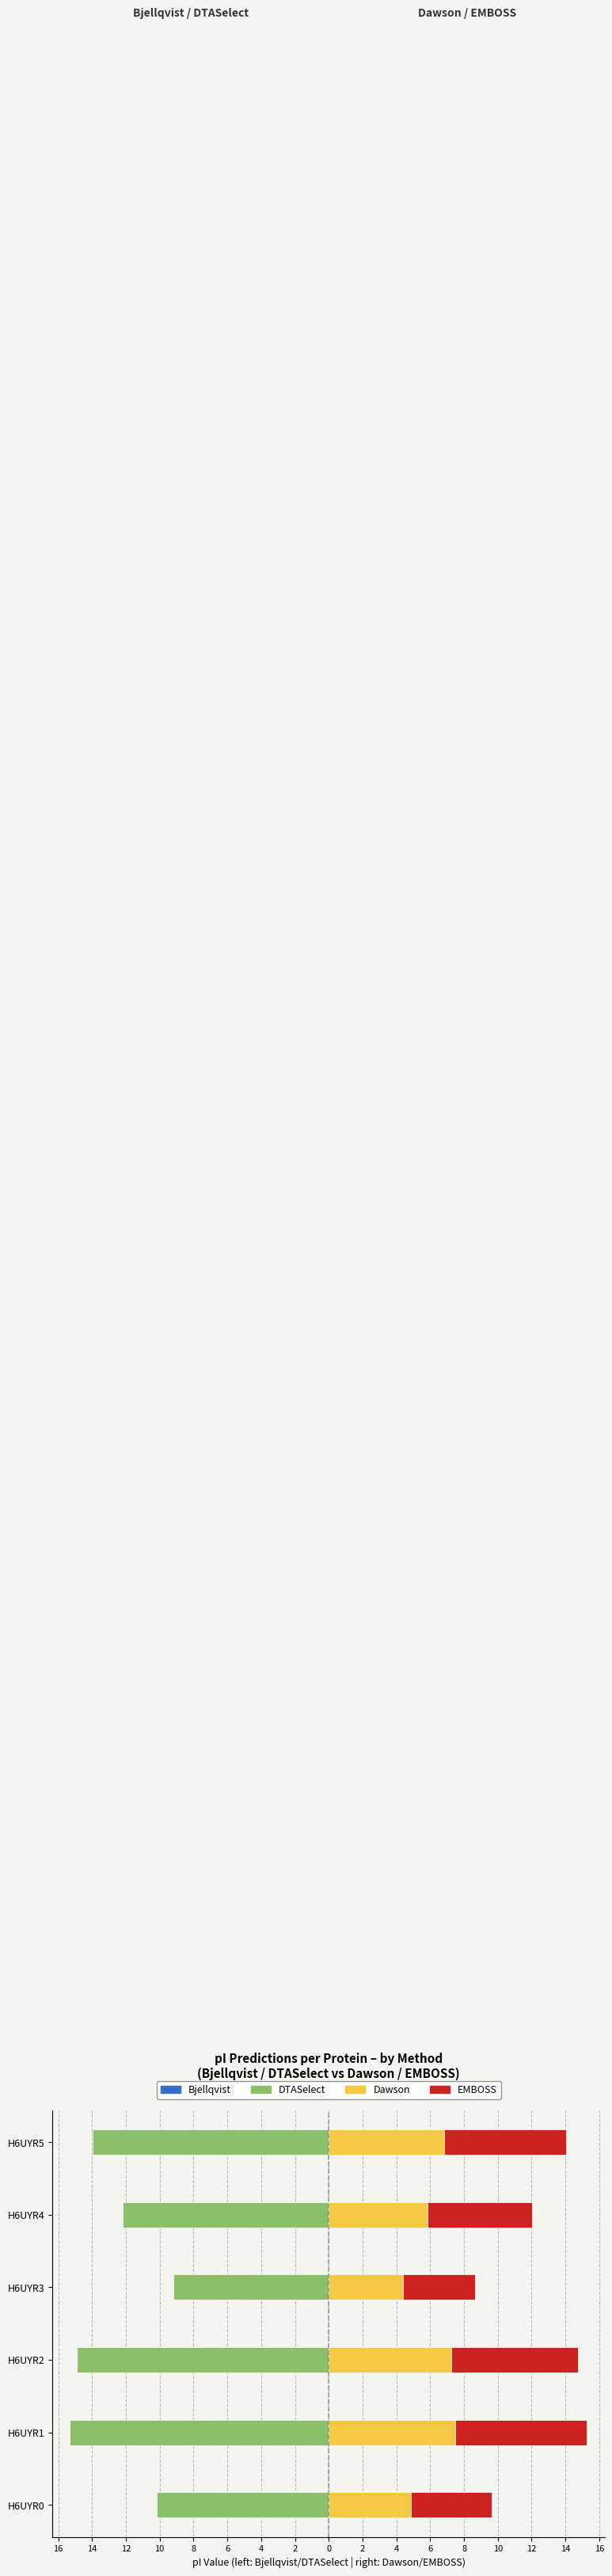

What is the lowest value of the DTASelect series?

-15.3